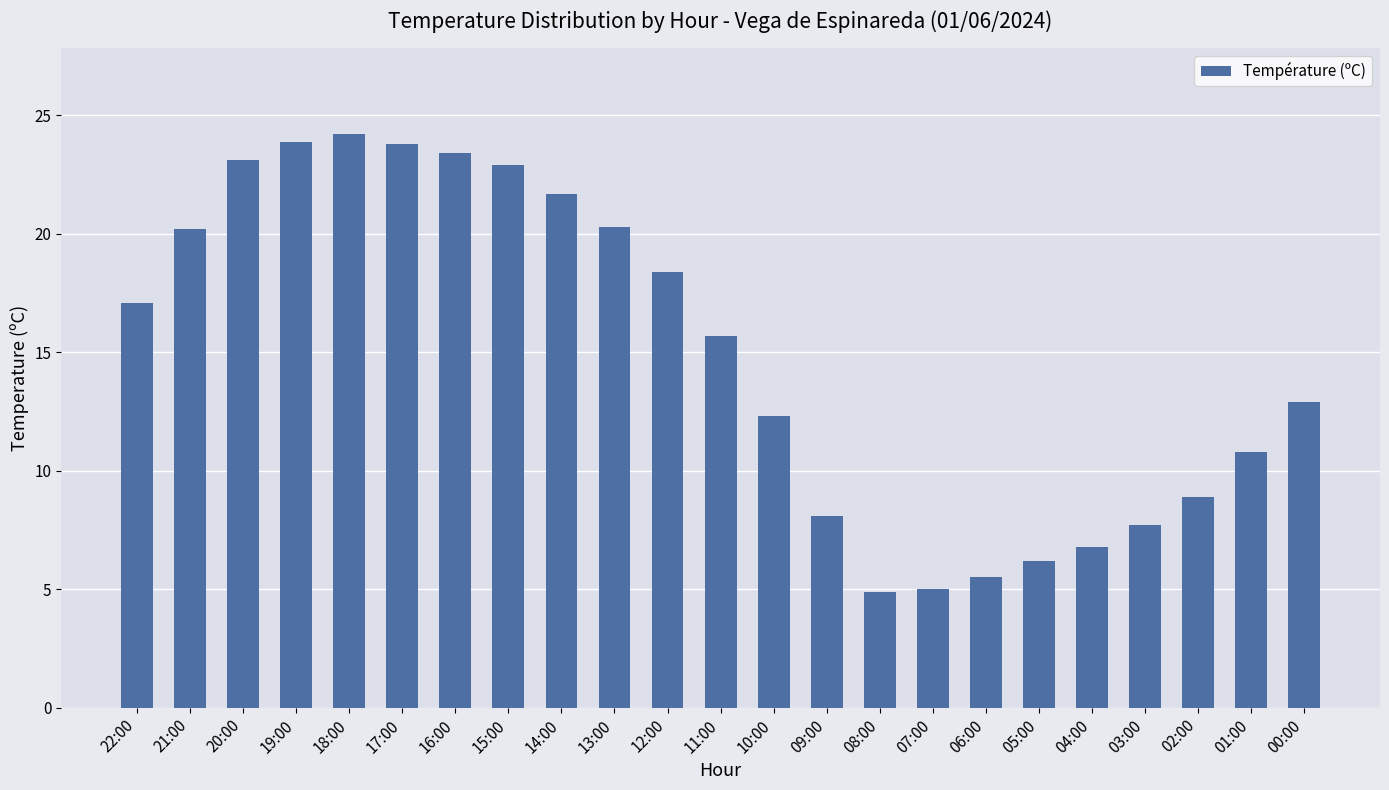

Which label corresponds to the largest value in the chart?

18:00